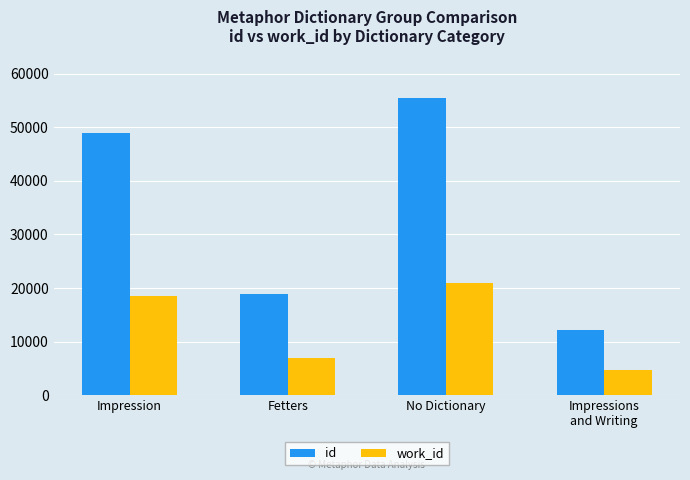

Rank the series by their average value, from lowest to highest.

work_id, id